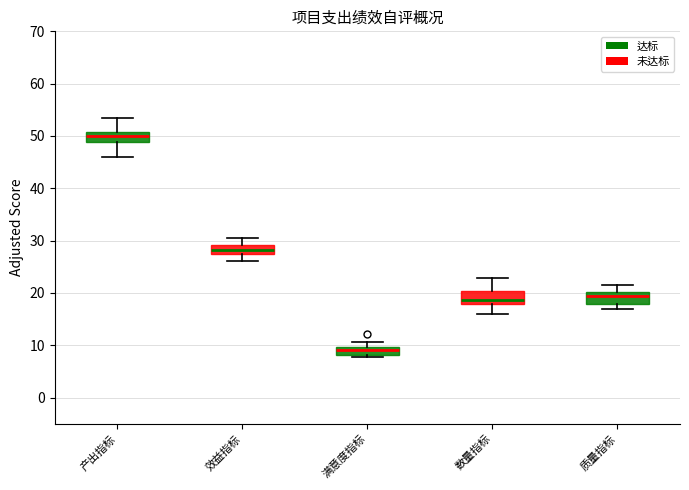

Which box's median line is the lowest?

满意度指标